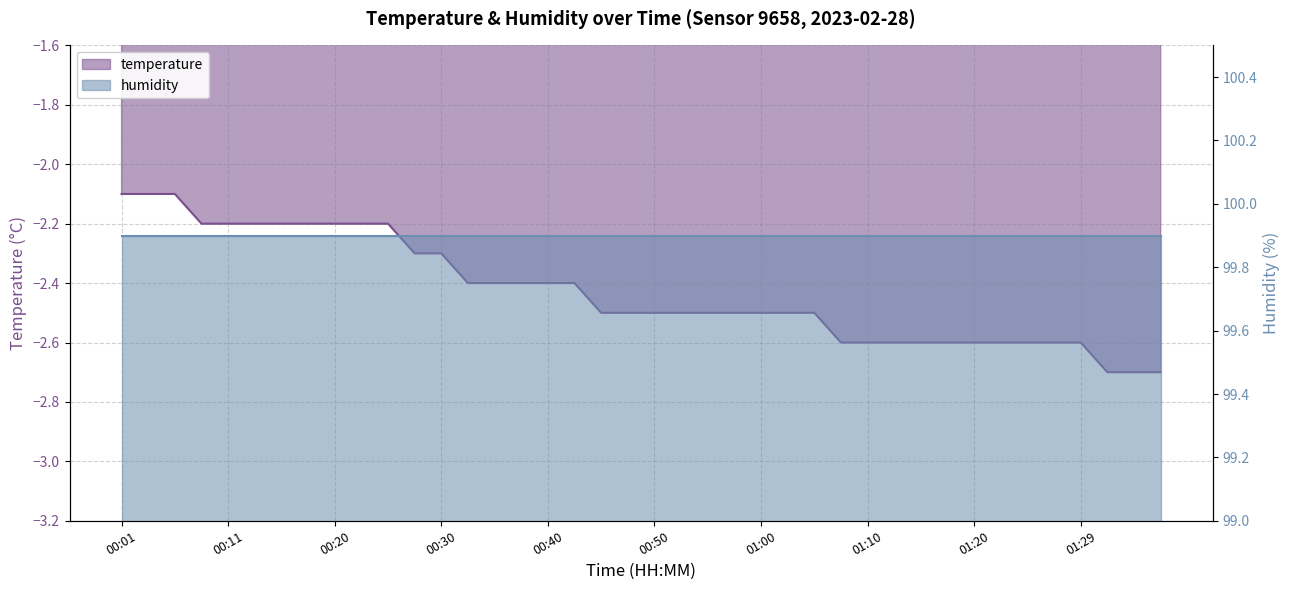

What value does the data have at 00:48?

-2.5